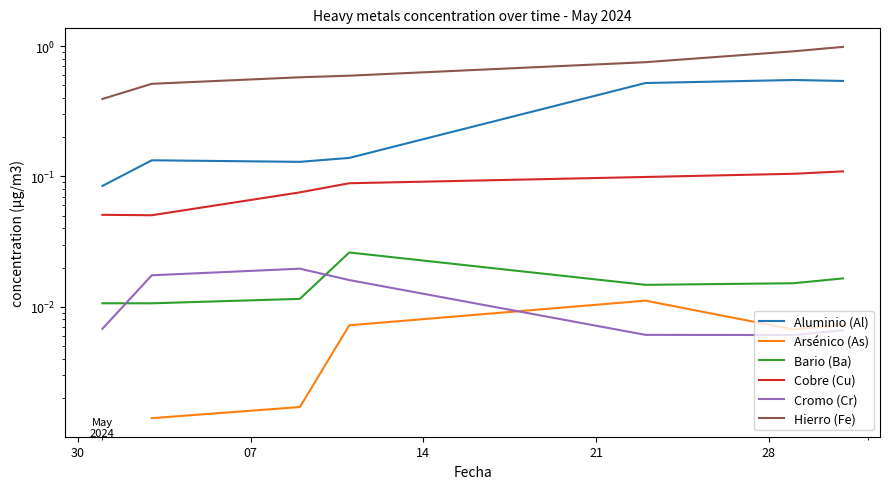

In Cromo (Cr), how many points are higher than both neighbors (excluding endpoints)?

1